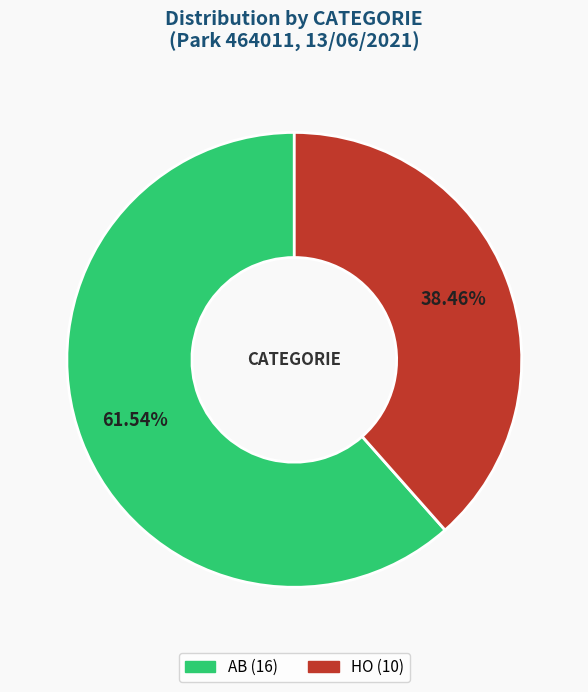

Is the sum of AB and HO greater than half?

Yes